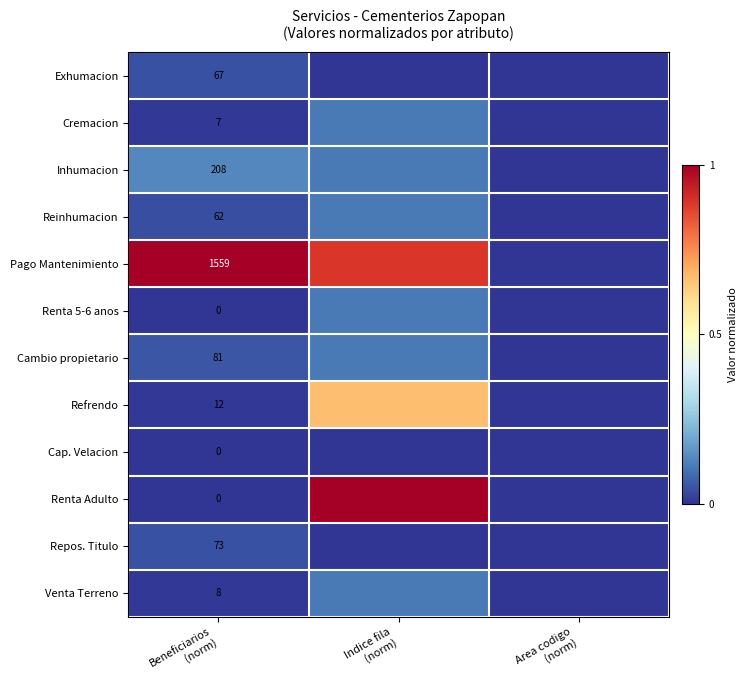

At which label is Exhumacion closest to 0?

Indice fila (norm)